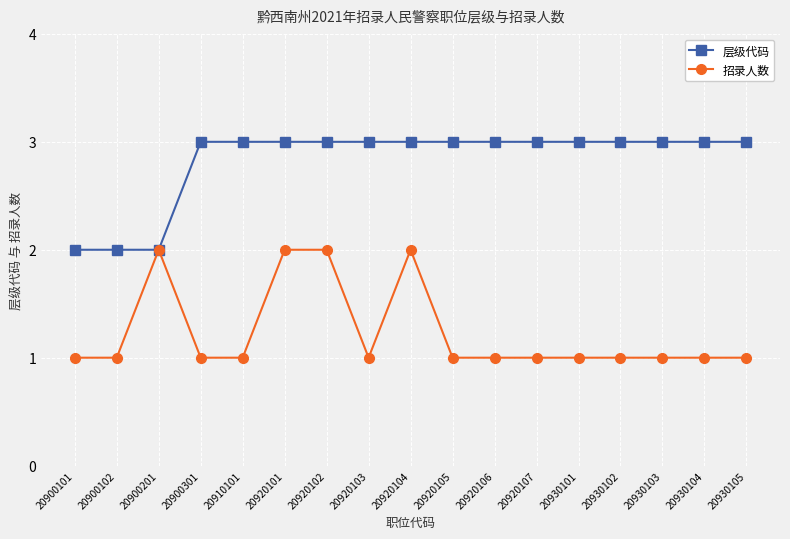

At 20930105, list the series in order from largest to smallest.

层级代码, 招录人数